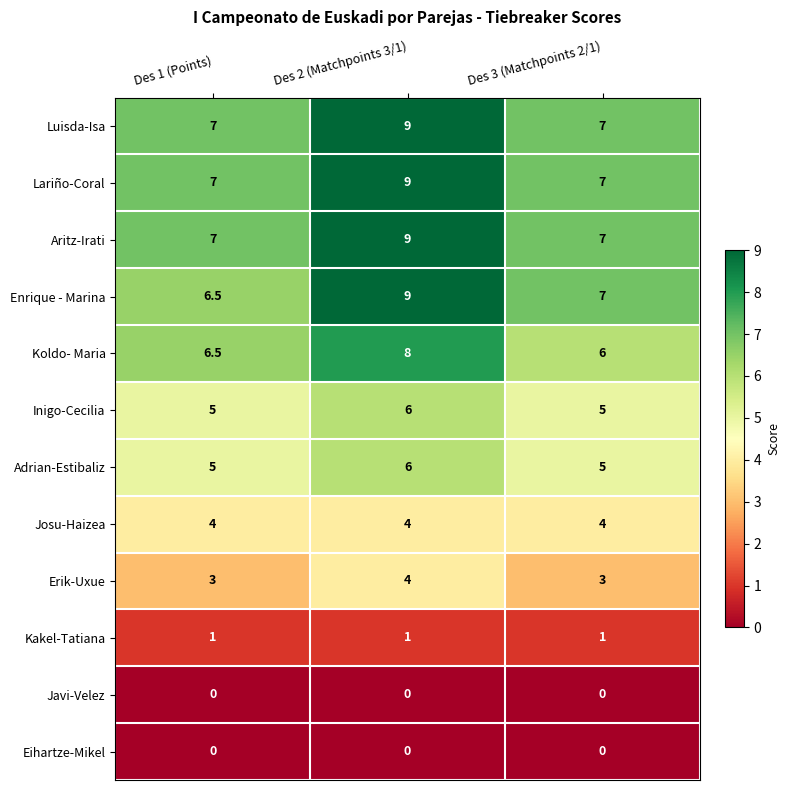

How many data points does each series have?

3